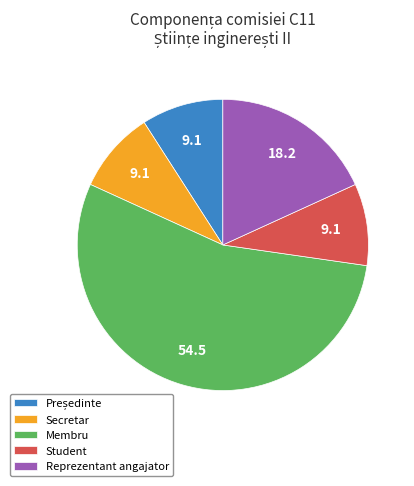

Which category has the biggest portion of the pie?

Membru